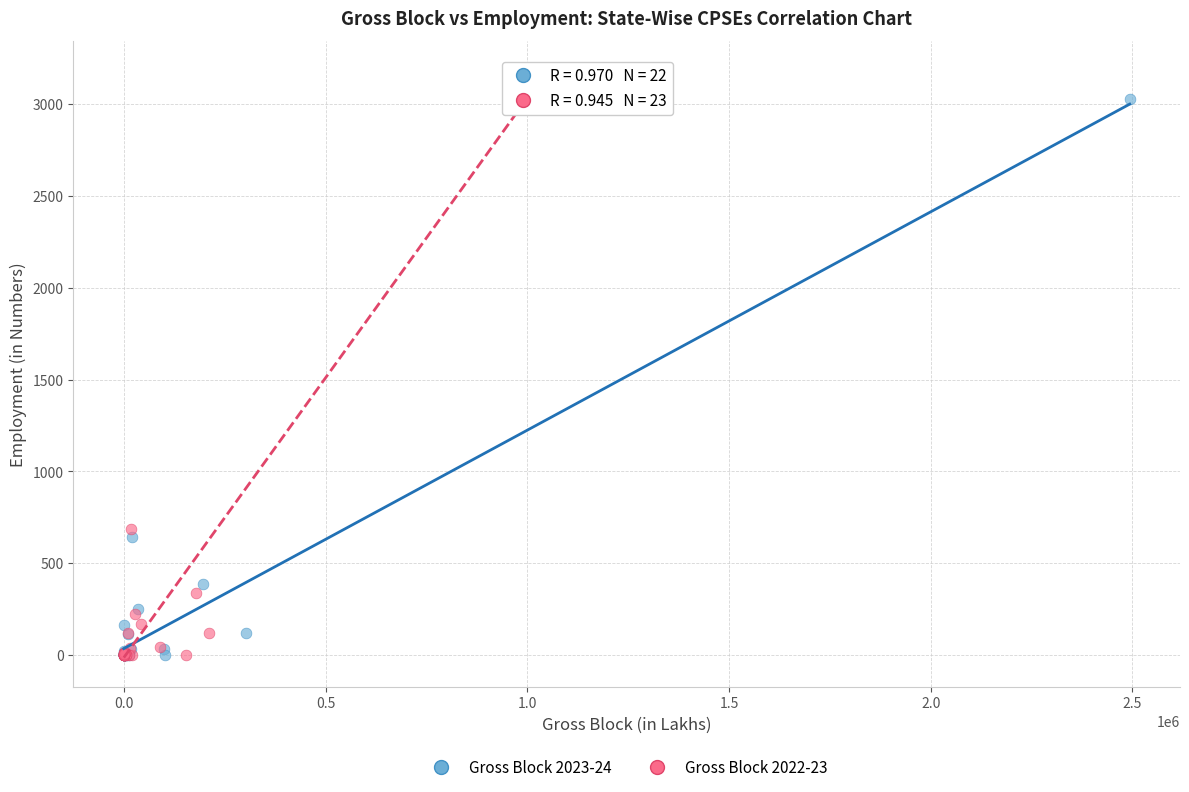

Which series has the widest spread of Y values?

Gross Block 2022-23